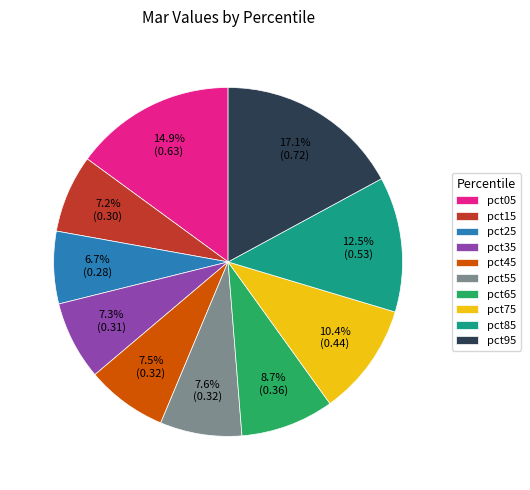

Combined, what portion of the pie is pct65 and pct05?

23.6%